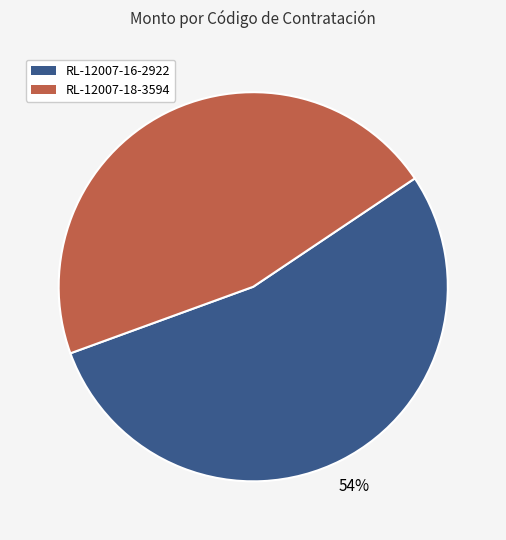

To the nearest percent, what is the difference between the largest and smallest slice percentages?

8%